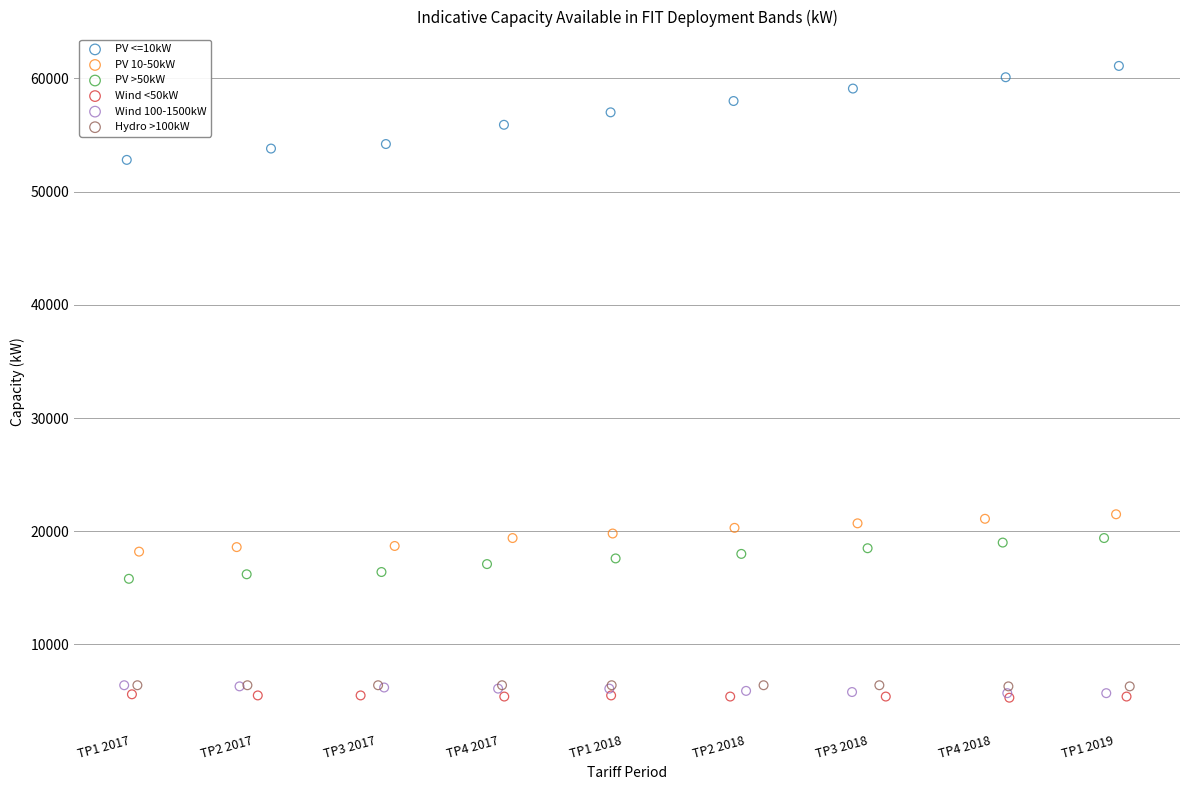

Which series has the largest Y range (max minus min)?

PV <=10kW